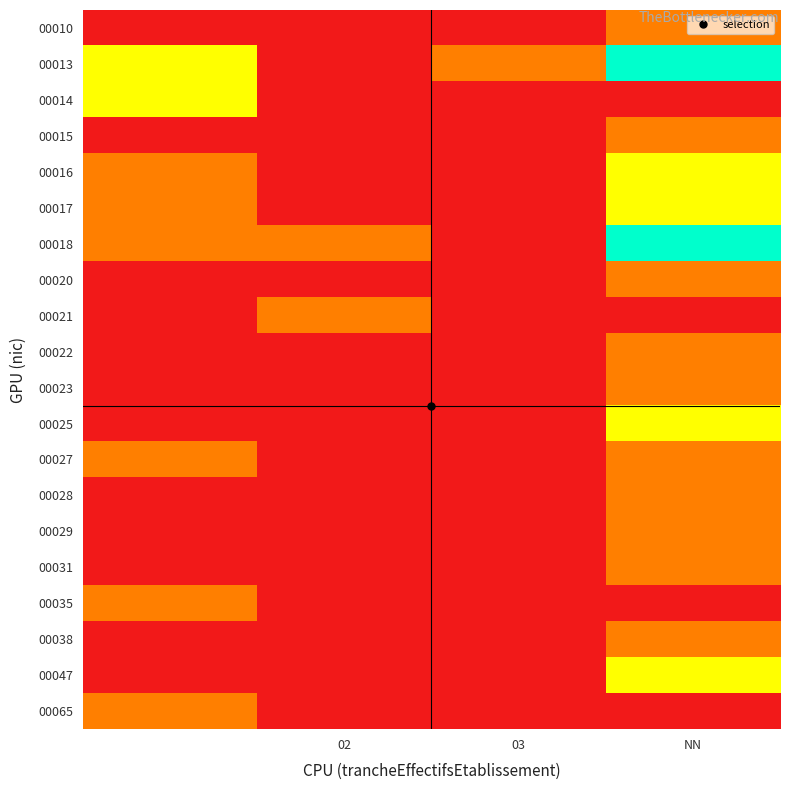

Reading right to left, what are all the values shown in this chart?

00010: 1	0	0	0
00013: 3	1	0	2
00014: 0	0	0	2
00015: 1	0	0	0
00016: 2	0	0	1
00017: 2	0	0	1
00018: 3	0	1	1
00020: 1	0	0	0
00021: 0	0	1	0
00022: 1	0	0	0
00023: 1	0	0	0
00025: 2	0	0	0
00027: 1	0	0	1
00028: 1	0	0	0
00029: 1	0	0	0
00031: 1	0	0	0
00035: 0	0	0	1
00038: 1	0	0	0
00047: 2	0	0	0
00065: 0	0	0	1